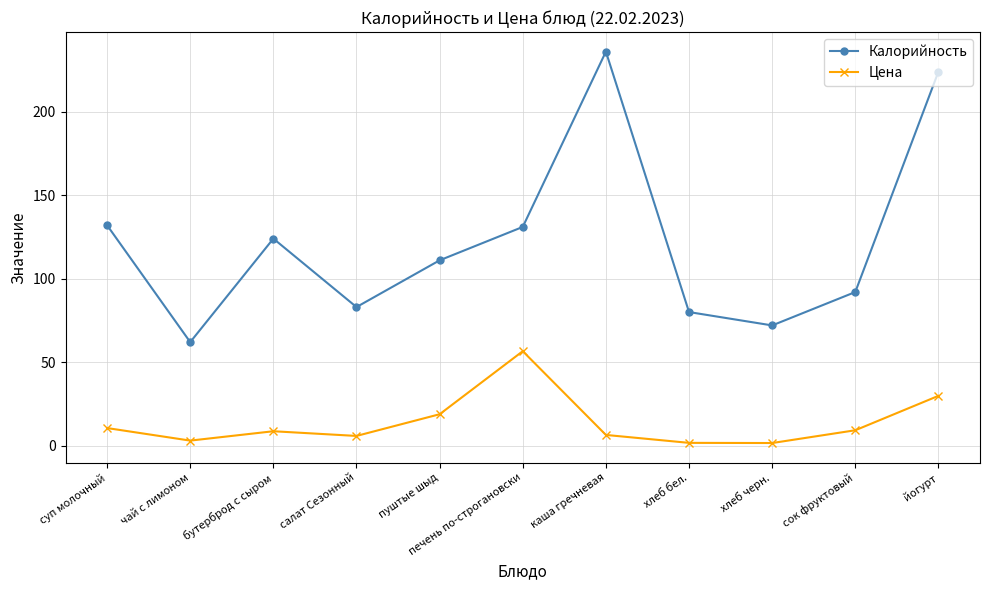

How many series are shown in this chart?

2